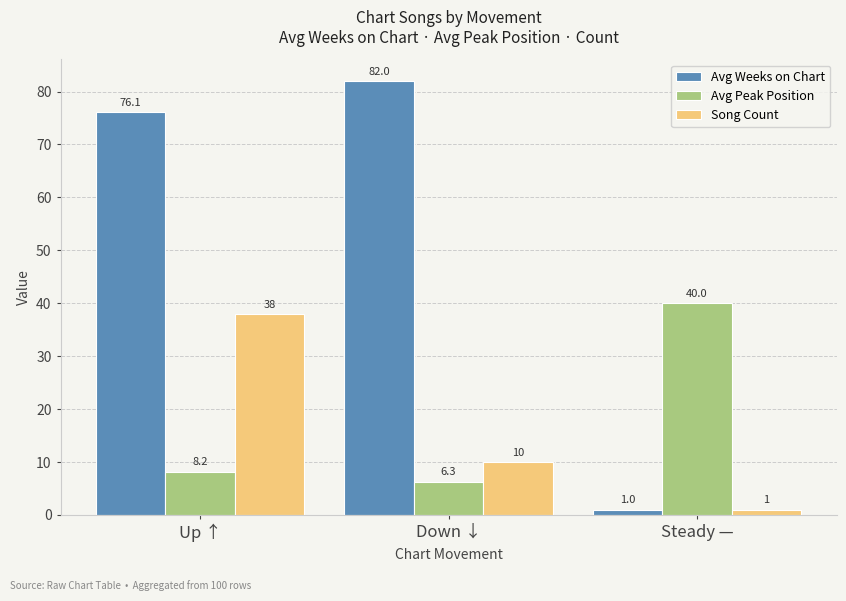

At how many categories does at least one series exceed 32?

3